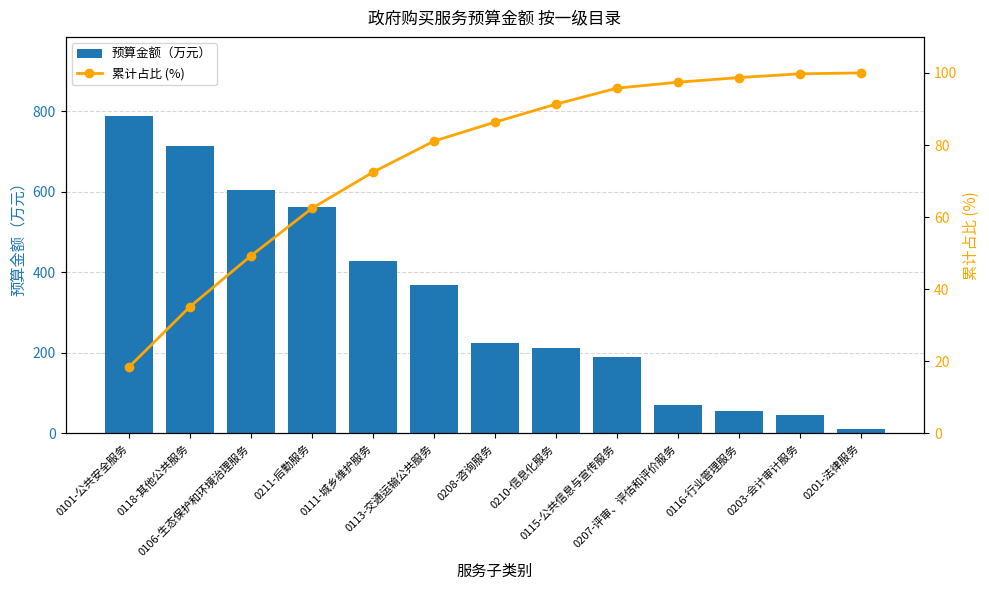

How many series are shown in this chart?

2